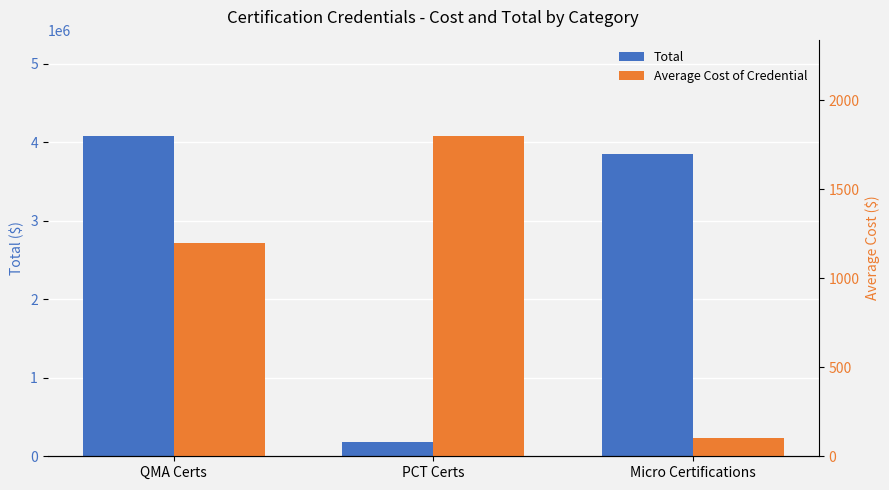

At PCT Certs, list the series in order from largest to smallest.

Total, Average Cost of Credential